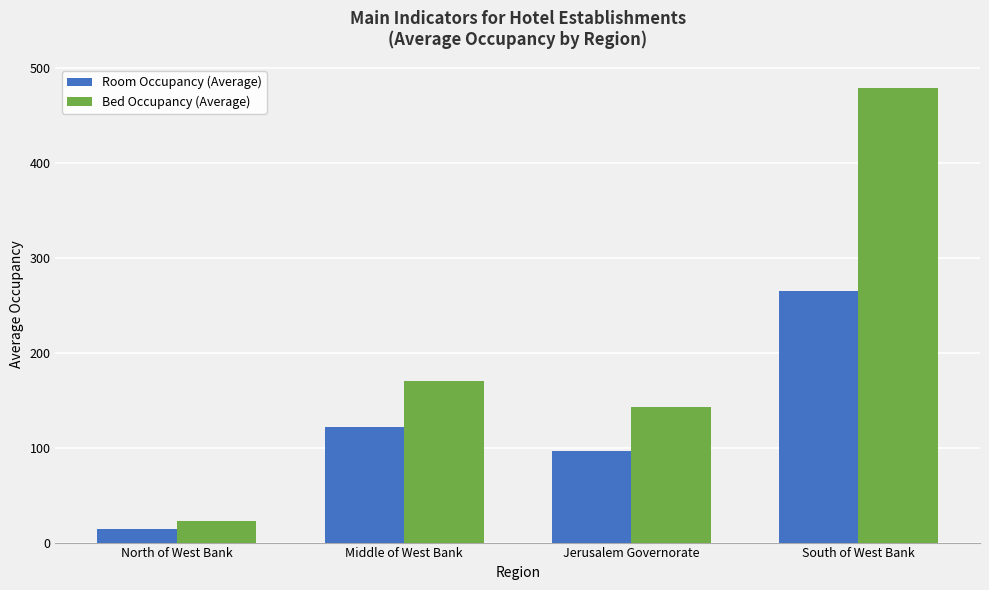

Which series has the widest spread of values?

Bed Occupancy (Average)